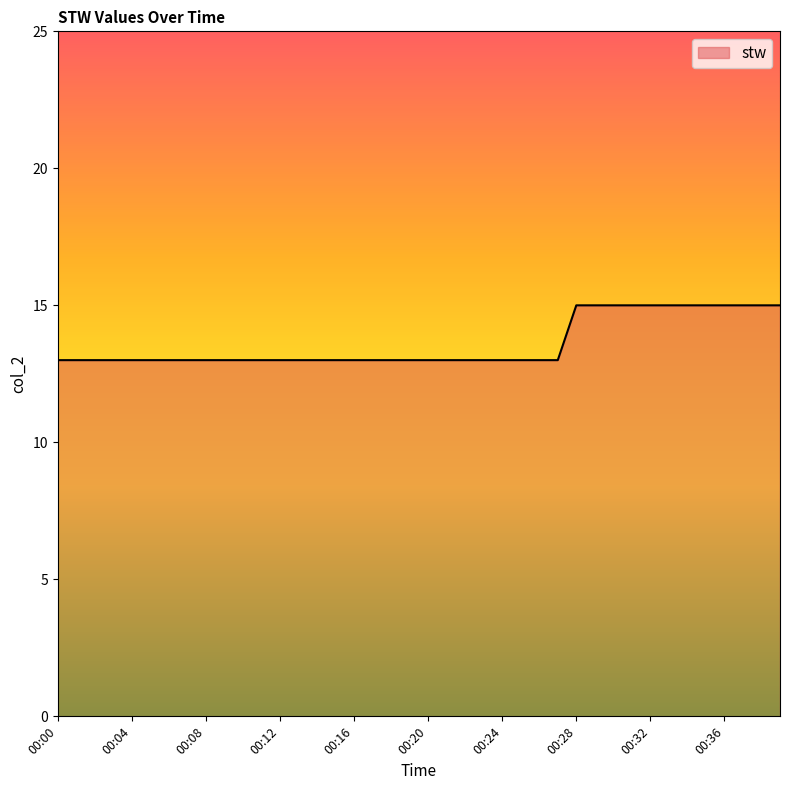

What is the smallest value displayed?

13